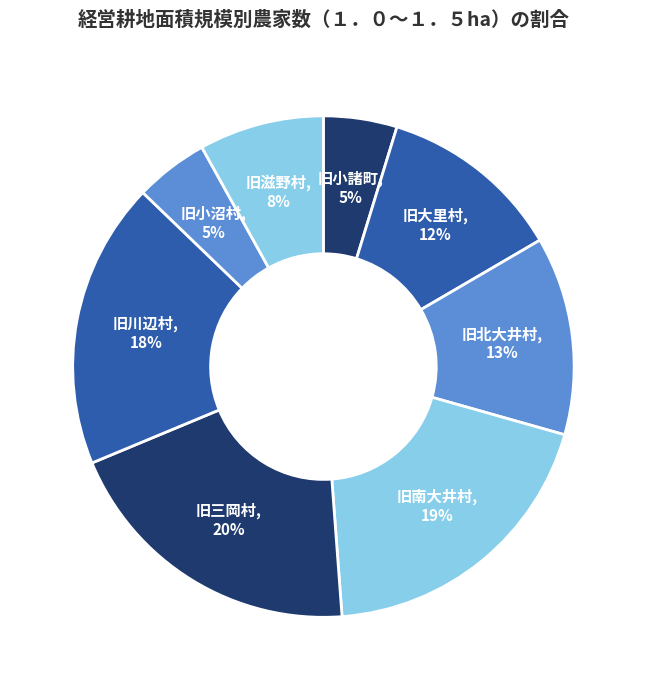

Do 旧川辺村 and 旧三岡村 together represent more than half of the pie?

No